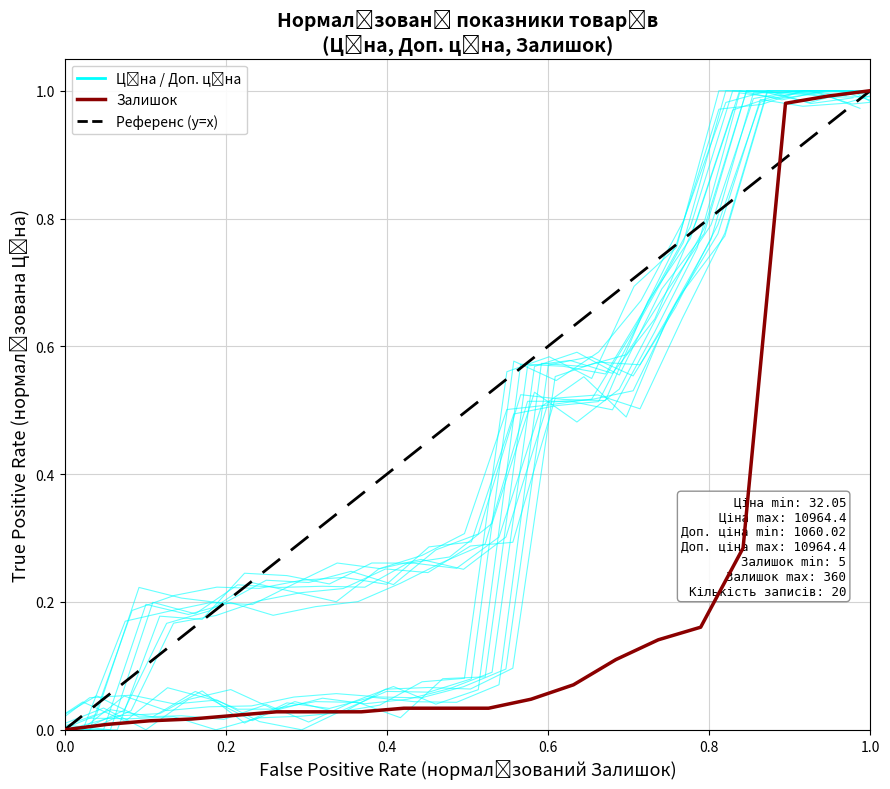

At how many categories does at least one series exceed 0?

19